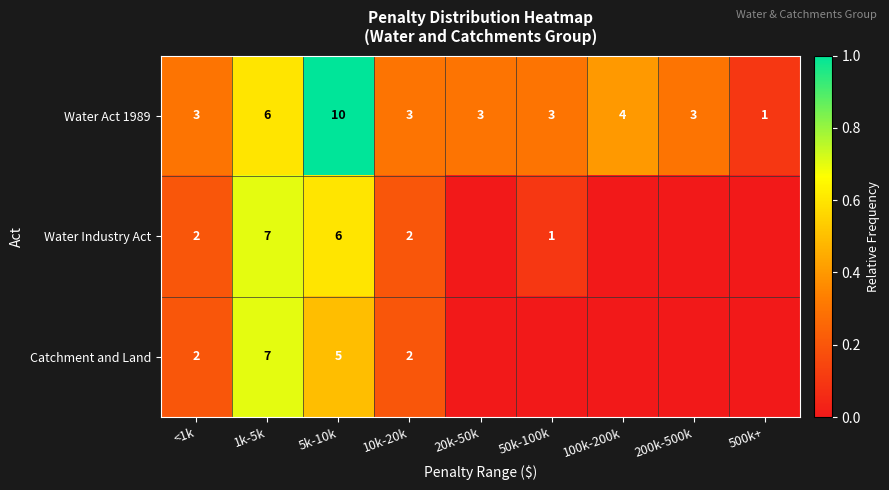

Count the number of categories in the chart.

9